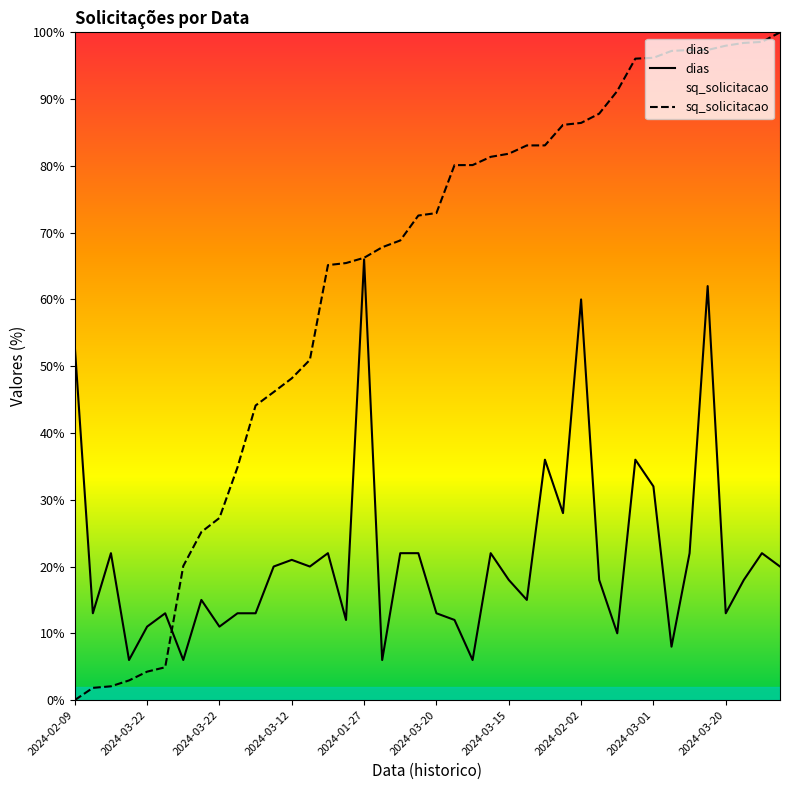

Which series has the largest total across all categories?

sq_solicitacao